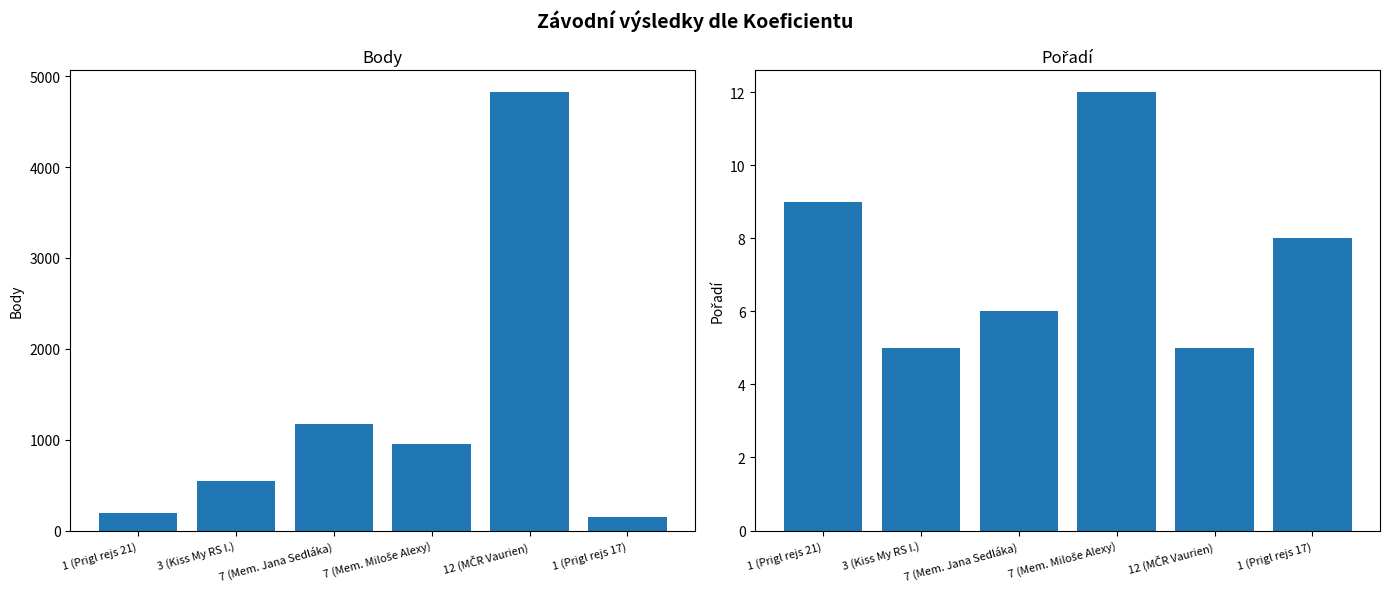

At how many categories does at least one series exceed 2665?

1